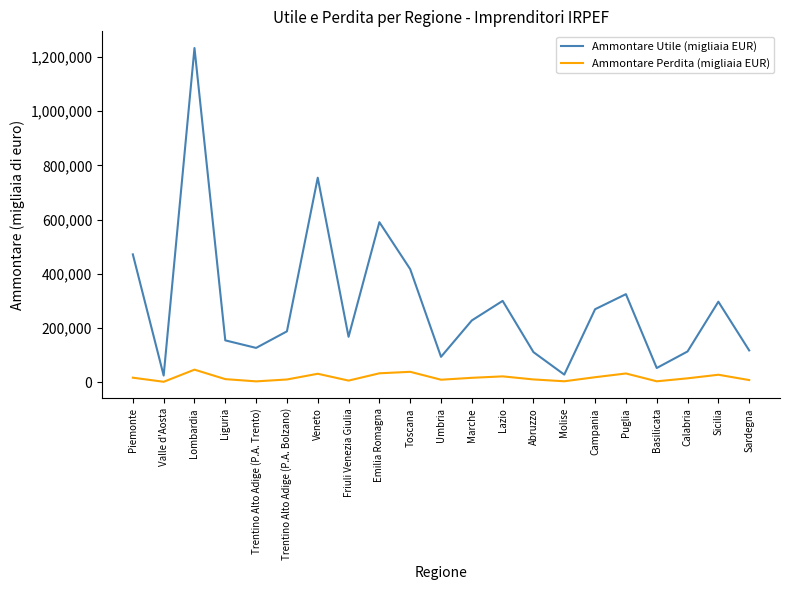

Which category has the highest value in the Ammontare Utile (migliaia EUR) series?

Lombardia